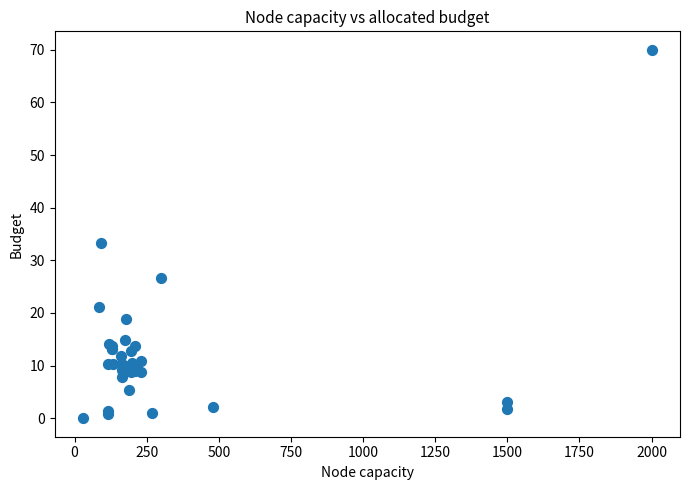

What Y value in the scatter plot is closest to 35?

33.3